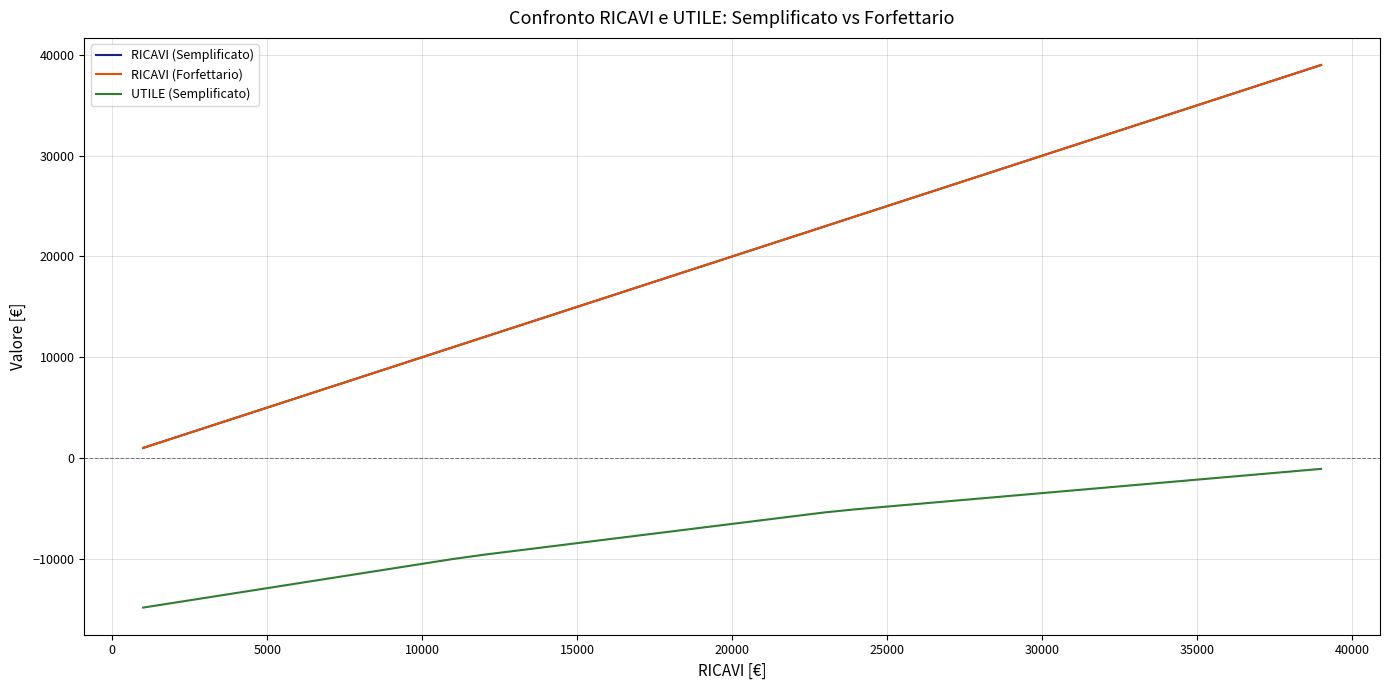

At how many categories does at least one series exceed 18688?

21